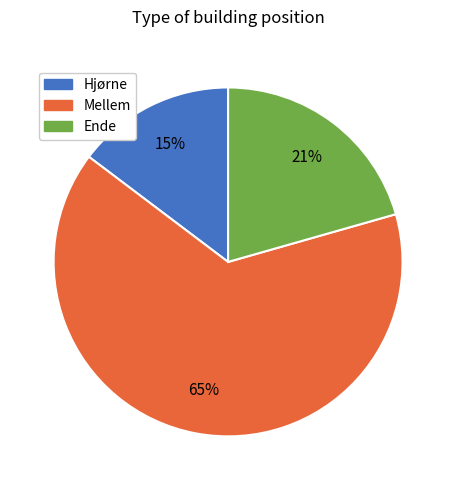

Count the number of slices in the pie.

3